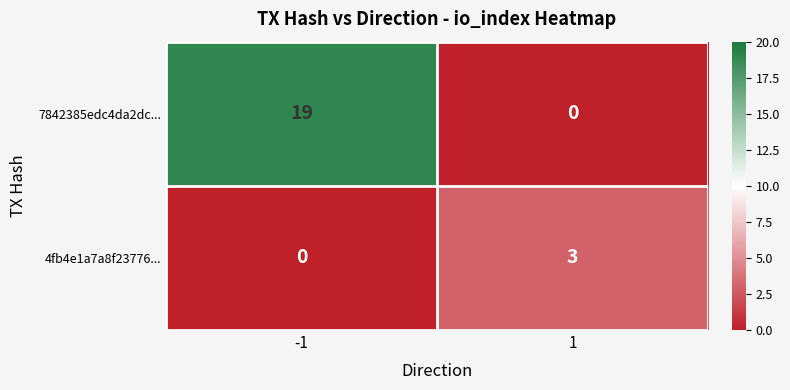

How many values in the 7842385edc4da2dc... series are below 19?

1